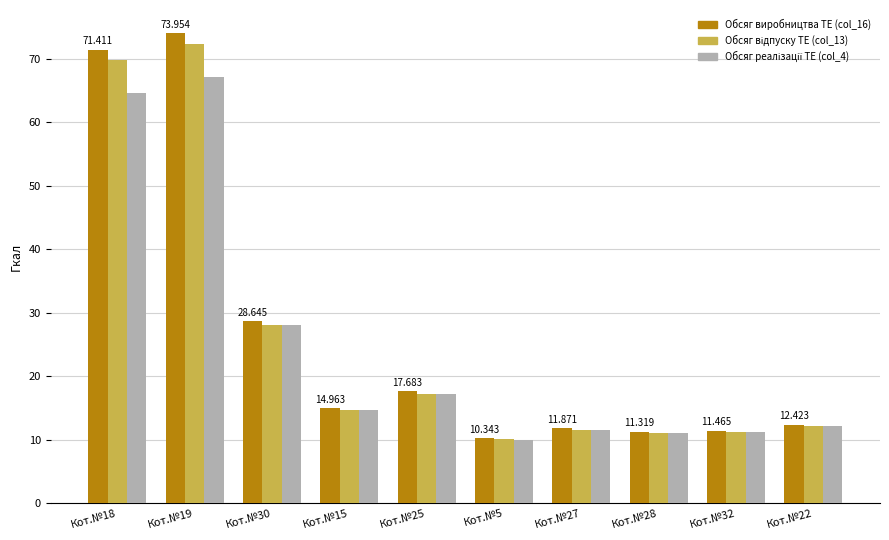

What is the average value of the Обсяг виробництва ТЕ (col_16) series?

26.4